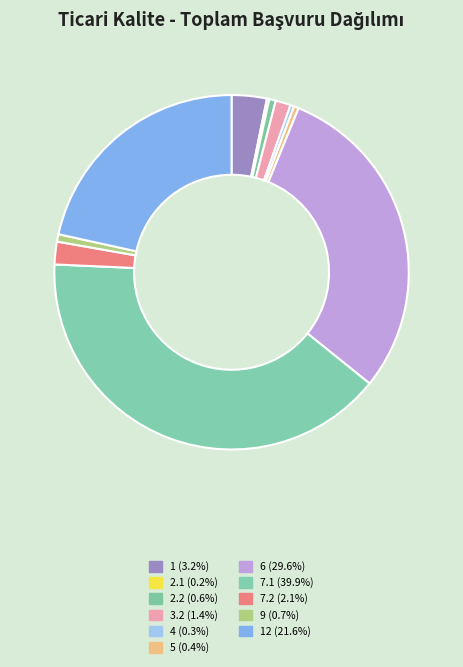

How many slices are in this pie chart?

11